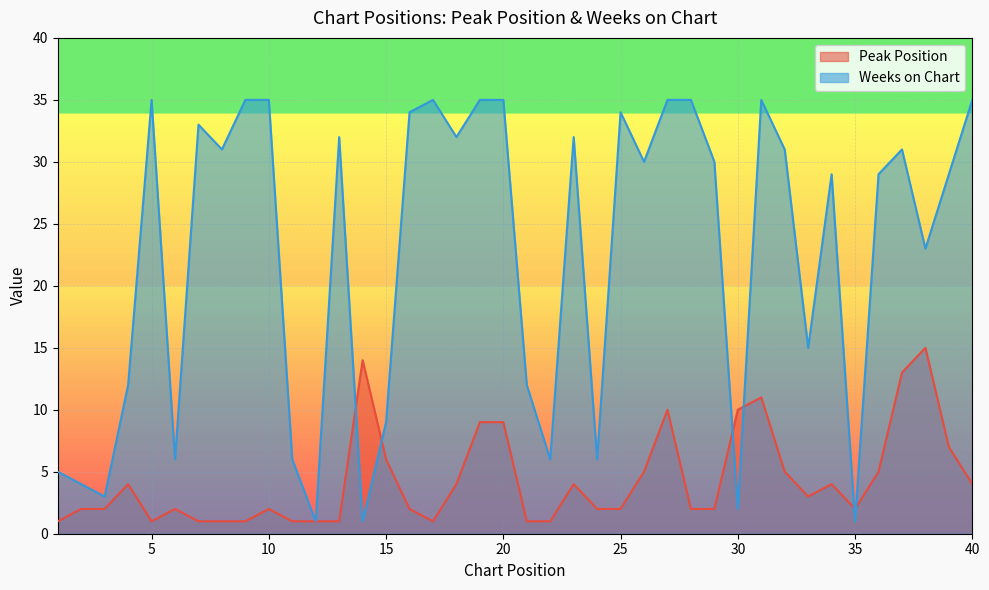

Reading left to right, list all the values displayed in this chart.

Peak Position: 1=1	2=2	3=2	4=4	5=1	6=2	7=1	8=1	9=1	10=2	11=1	12=1	13=1	14=14	15=6	16=2	17=1	18=4	19=9	20=9	21=1	22=1	23=4	24=2	25=2	26=5	27=10	28=2	29=2	30=10	31=11	32=5	33=3	34=4	35=2	36=5	37=13	38=15	39=7	40=4
Weeks on Chart: 1=5	2=4	3=3	4=12	5=35	6=6	7=33	8=31	9=35	10=35	11=6	12=1	13=32	14=1	15=9	16=34	17=35	18=32	19=35	20=35	21=12	22=6	23=32	24=6	25=34	26=30	27=35	28=35	29=30	30=2	31=35	32=31	33=15	34=29	35=1	36=29	37=31	38=23	39=29	40=35